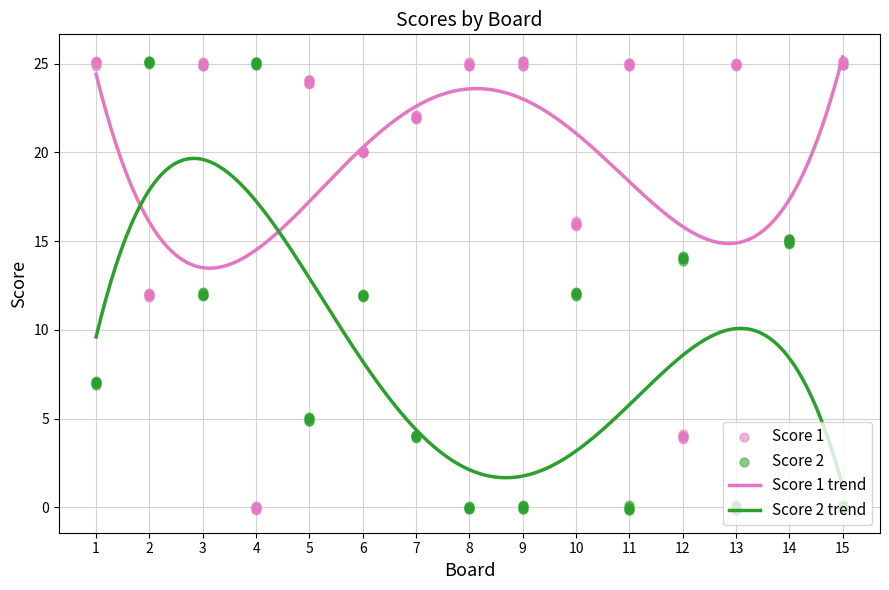

Which series has the widest spread of Y values?

Score 1